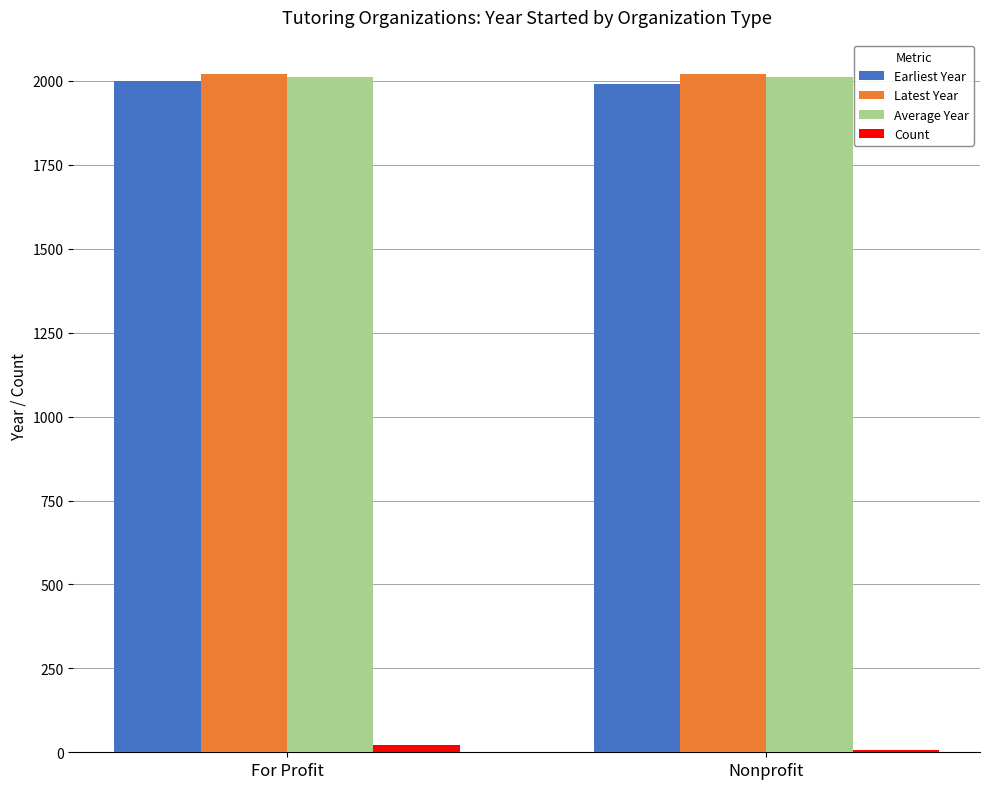

Is the value of Count at Nonprofit greater than the value of Earliest Year at For Profit?

No